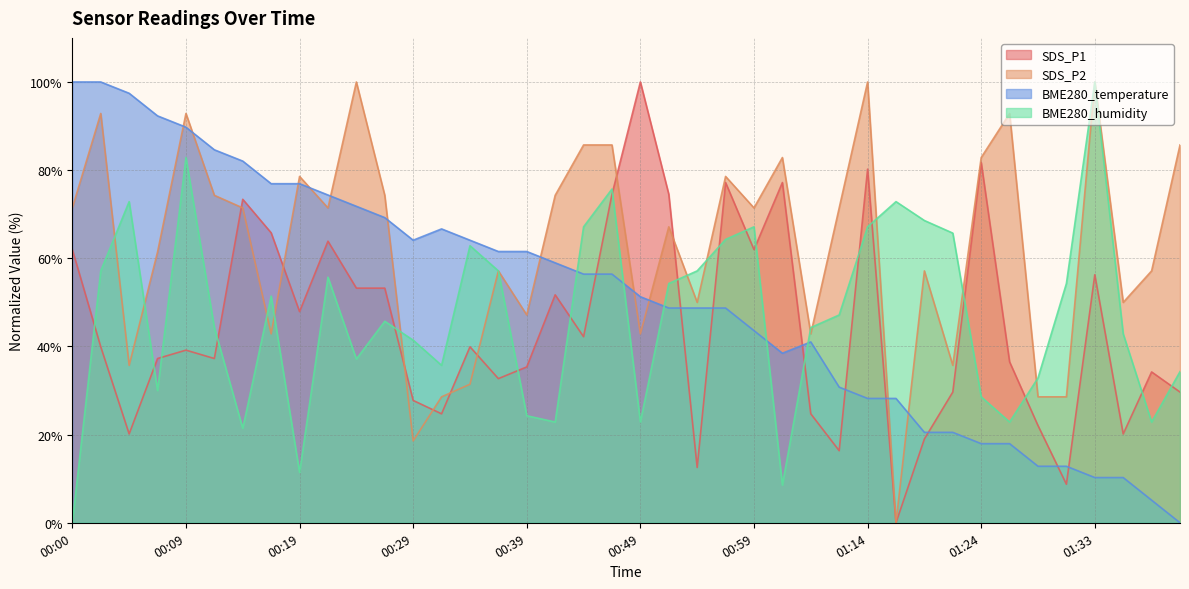

What is the total value across all series at 00:31?

155.7